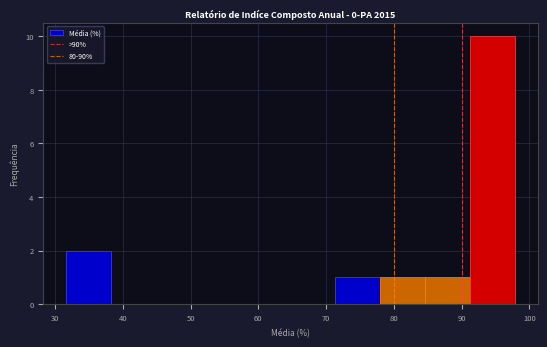

Which range on the x-axis has the tallest bar?

91 to 98